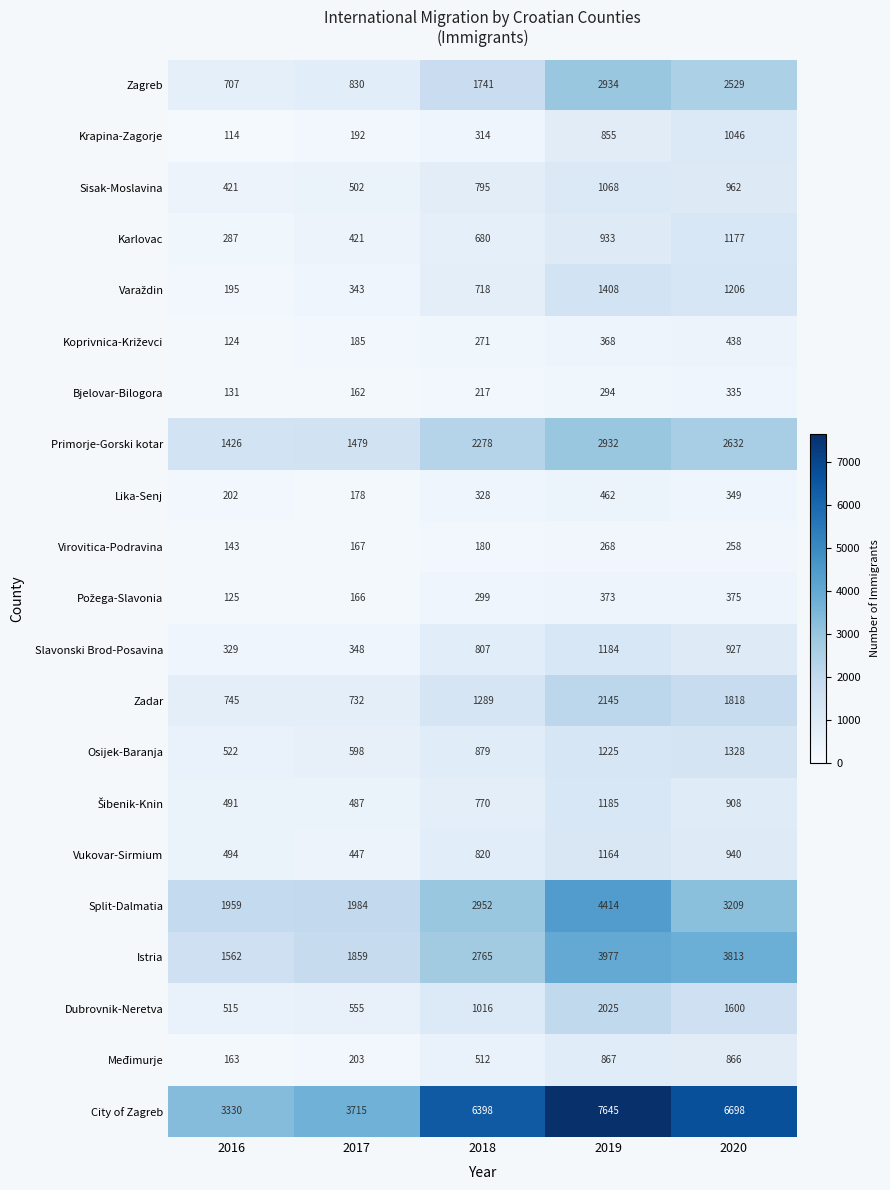

What is the difference between the highest and lowest values at 2016?

3216